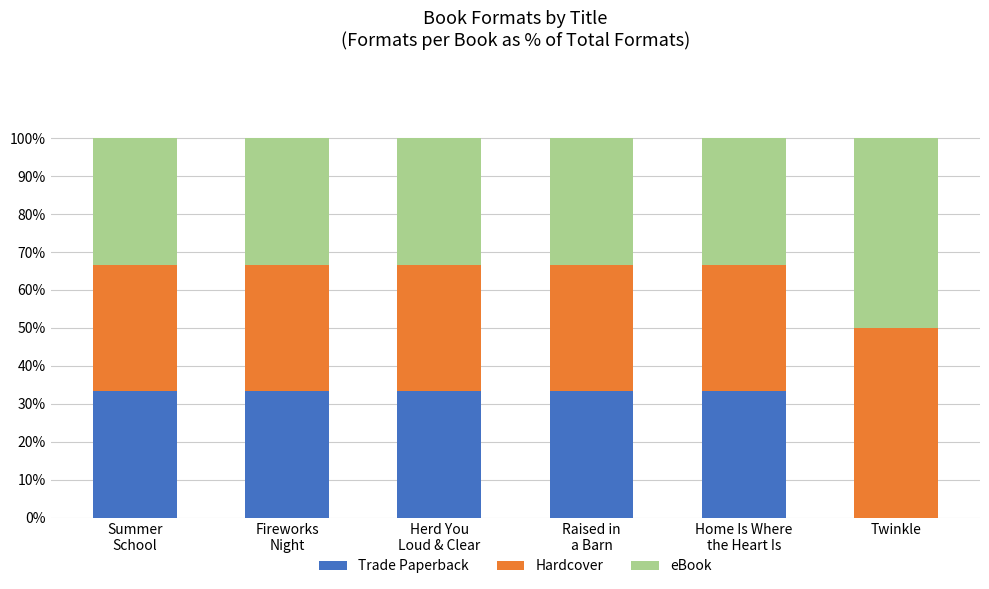

Does the chart contain stacked bars?

Yes